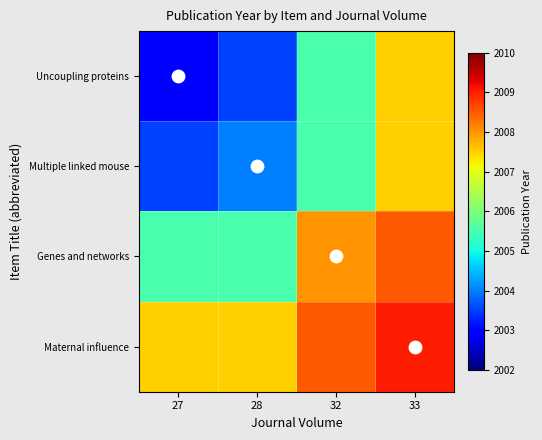

At which category is the sum across all series the highest?

33